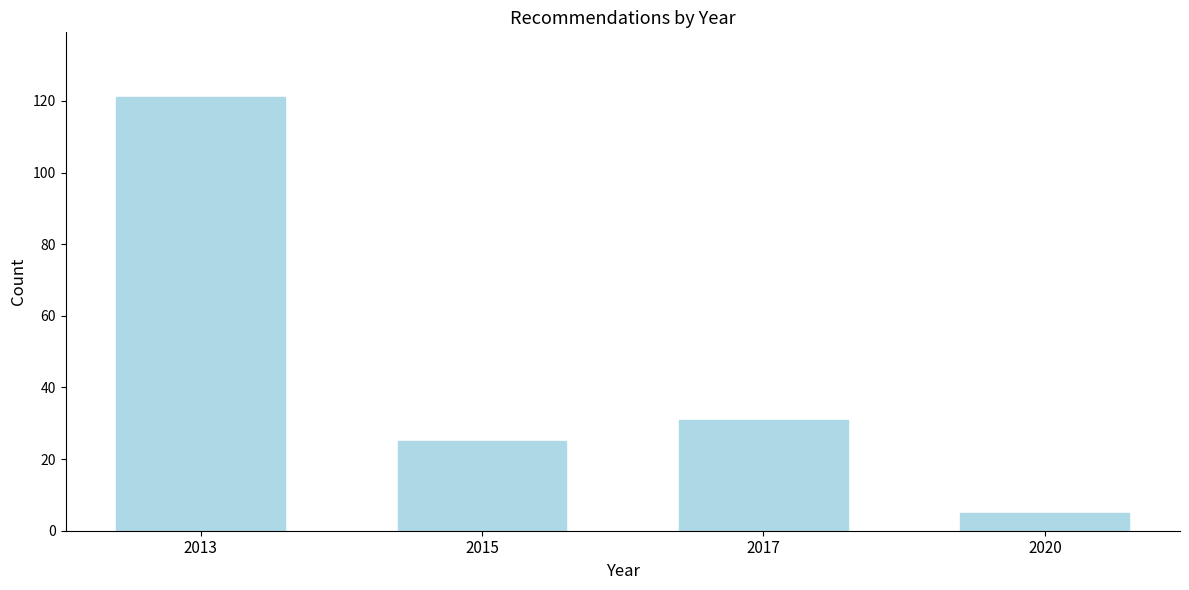

Reading left to right, transcribe all the data shown in this chart.

2013=121	2015=25	2017=31	2020=5